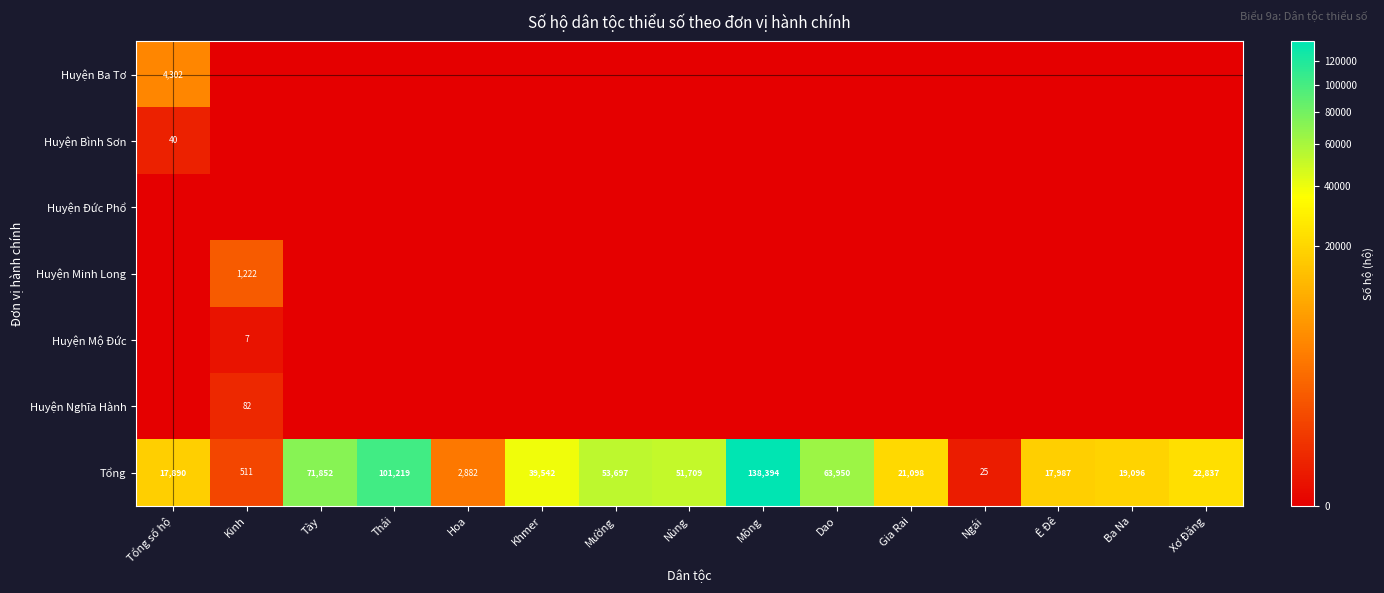

Which category has the highest value in the Tổng series?

Mông